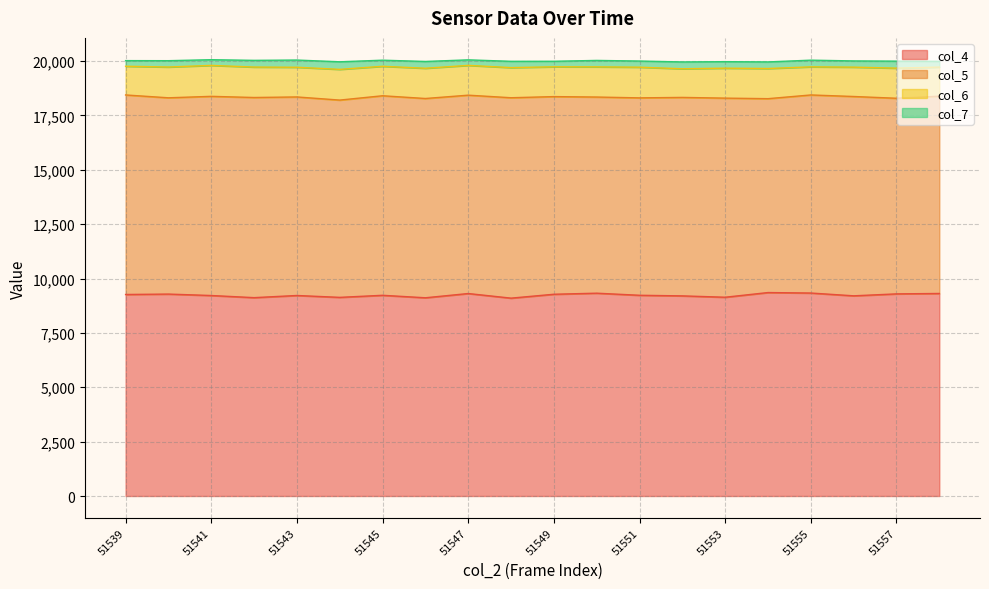

Reading left to right, what are all the values shown in this chart?

col_4: 51539=9268	51540=9287	51541=9221	51542=9123	51543=9222	51544=9136	51545=9231	51546=9117	51547=9312	51548=9100	51549=9279	51550=9328	51551=9232	51552=9204	51553=9142	51554=9357	51555=9335	51556=9207	51557=9296	51558=9315
col_5: 51539=9177	51540=9027	51541=9160	51542=9205	51543=9131	51544=9073	51545=9177	51546=9165	51547=9123	51548=9217	51549=9090	51550=9021	51551=9079	51552=9128	51553=9157	51554=8917	51555=9110	51556=9167	51557=8997	51558=9073
col_6: 51539=1320	51540=1416	51541=1423	51542=1400	51543=1366	51544=1413	51545=1355	51546=1391	51547=1370	51548=1385	51549=1371	51550=1388	51551=1411	51552=1317	51553=1378	51554=1387	51555=1293	51556=1350	51557=1385	51558=1339
col_7: 51539=259	51540=291	51541=262	51542=308	51543=331	51544=348	51545=281	51546=312	51547=254	51548=290	51549=254	51550=296	51551=283	51552=314	51553=299	51554=303	51555=307	51556=286	51557=322	51558=263